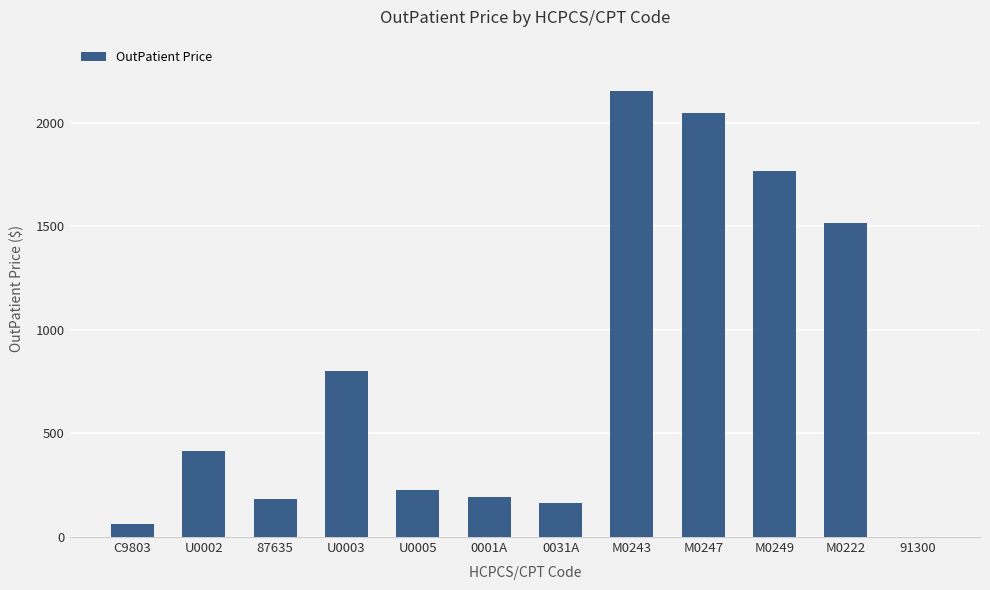

What is the difference between the values at 91300 and 87635?

183.7